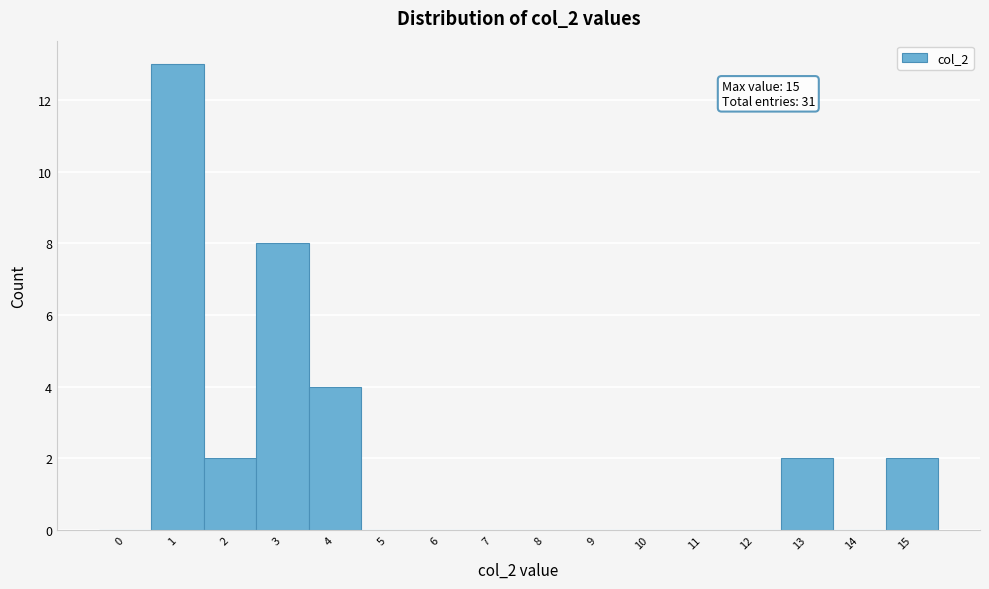

Reading left to right, list all the values displayed in this chart.

0=0	1=13	2=2	3=8	4=4	5=0	6=0	7=0	8=0	9=0	10=0	11=0	12=0	13=2	14=0	15=2